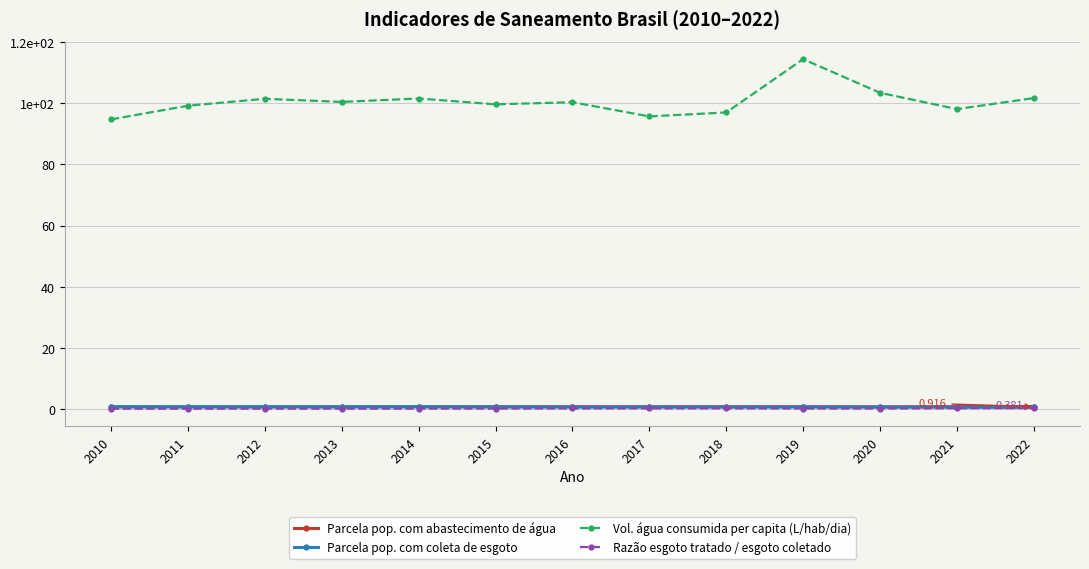

After their last crossing, which series has the higher values: Parcela pop. com coleta de esgoto or Parcela pop. com abastecimento de água?

Parcela pop. com abastecimento de água